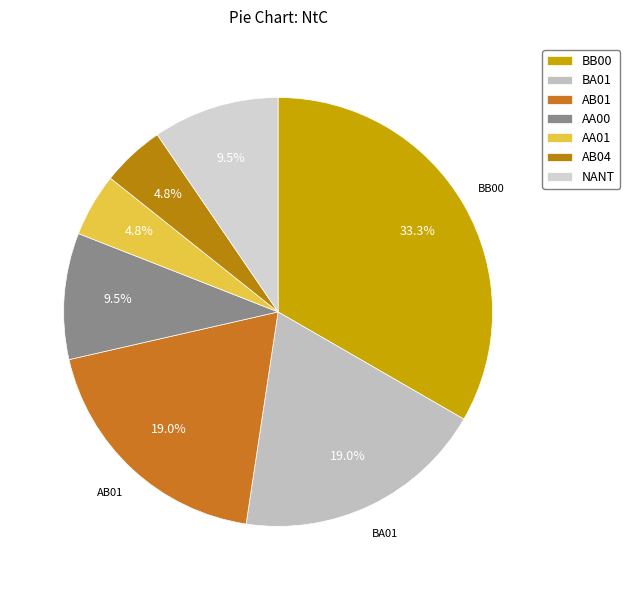

Count the number of slices in the pie.

7